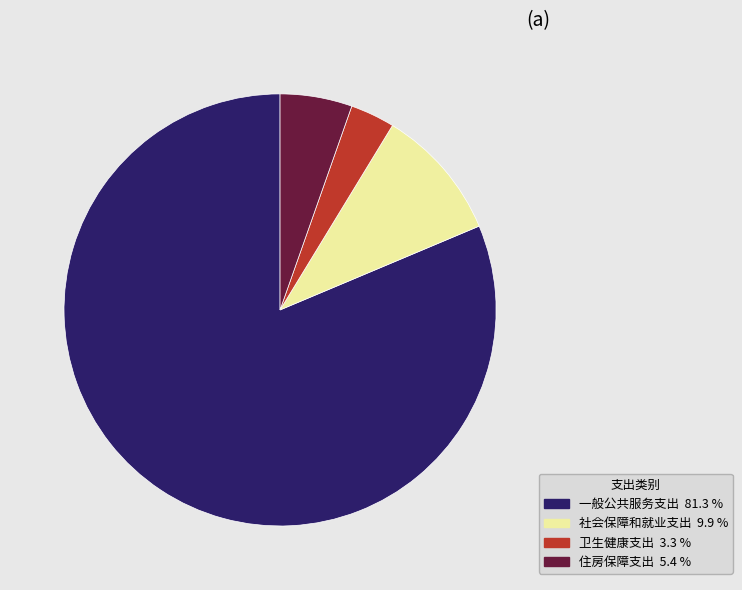

What is the ratio of the value at 卫生健康支出 3.3 % to the value at 住房保障支出 5.4 %?

0.6